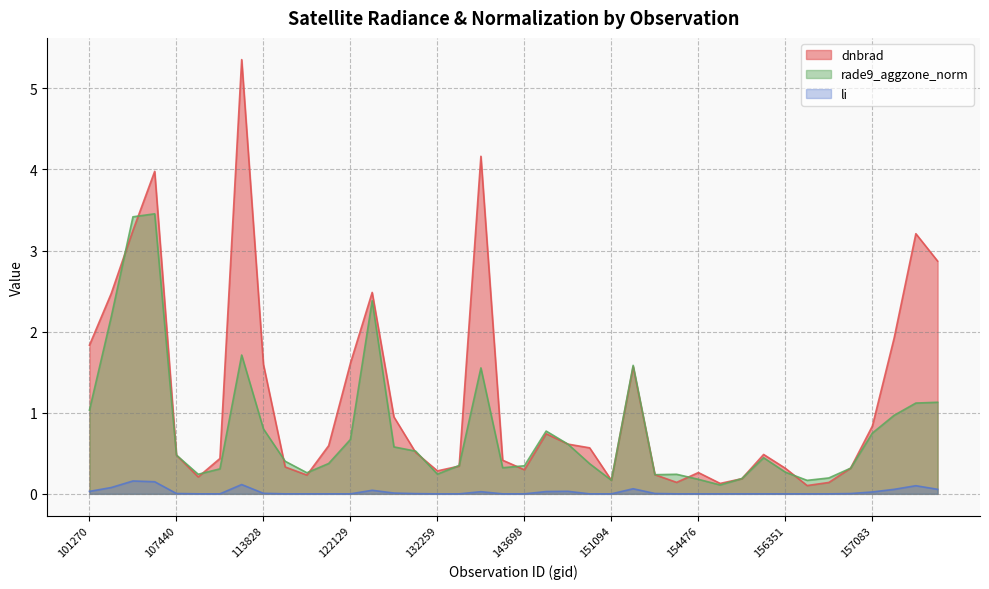

Which series has the largest total across all categories?

dnbrad